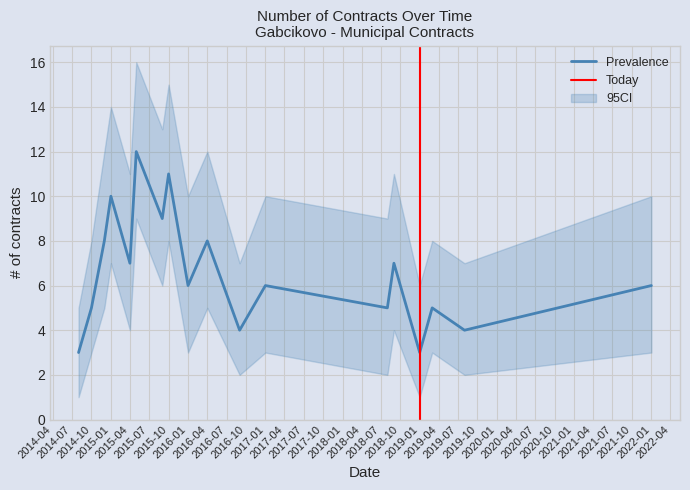

What is the value of the Contracts per Year point at the 18th from the left?

6